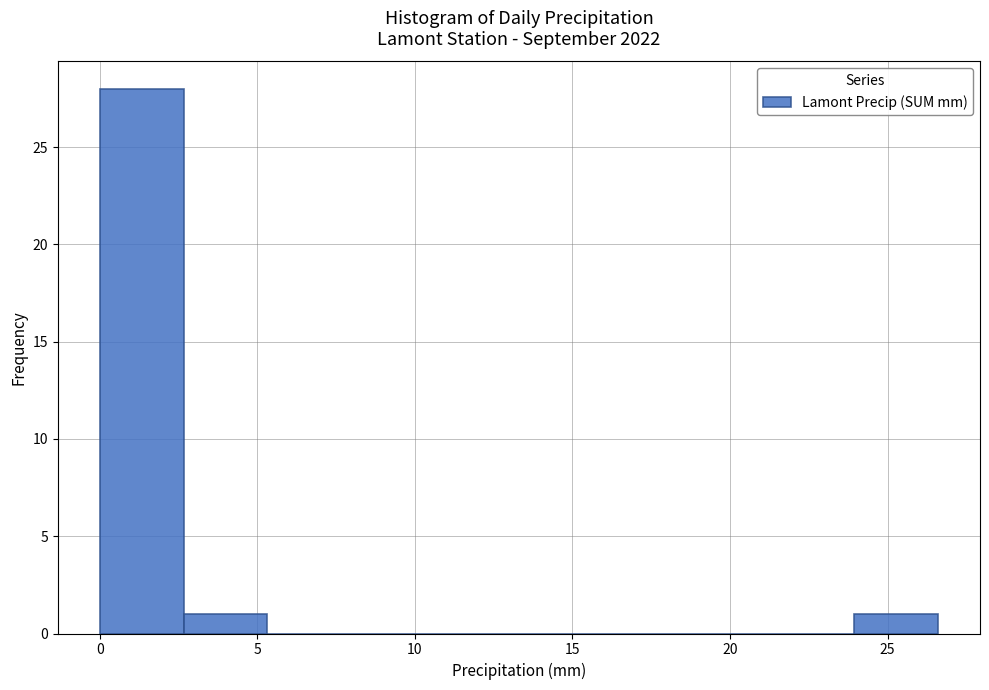

Over which range of the x-axis is the bar tallest?

0.0 to 2.5